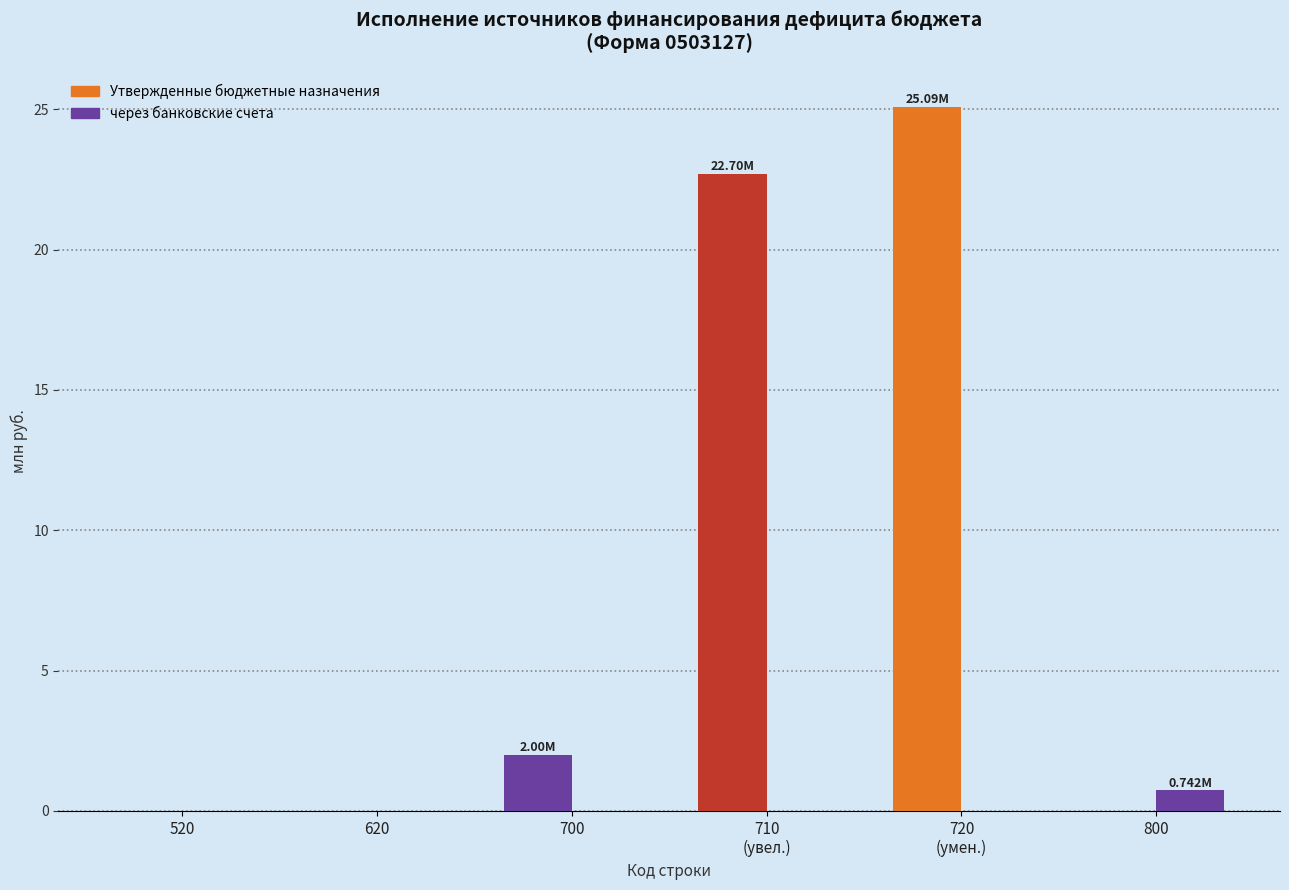

What is the label of the 3rd bar from the right?

710
(увел.)